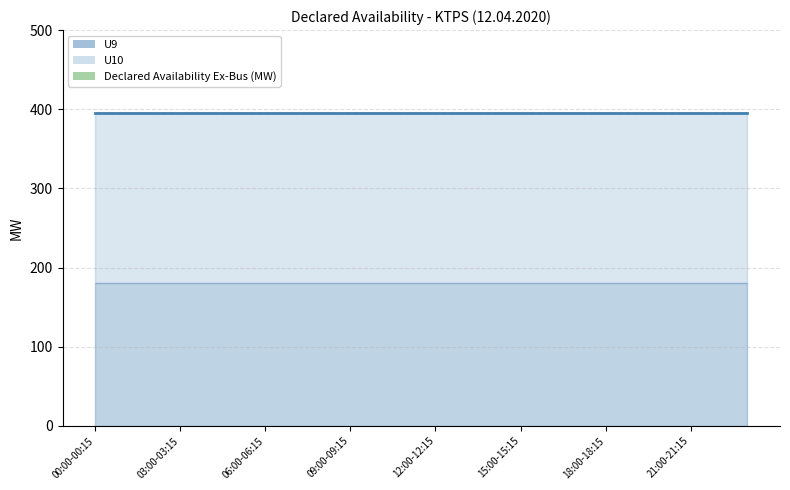

Rank the series by their average value, from lowest to highest.

U9, U10, Declared Availability Ex-Bus (MW)